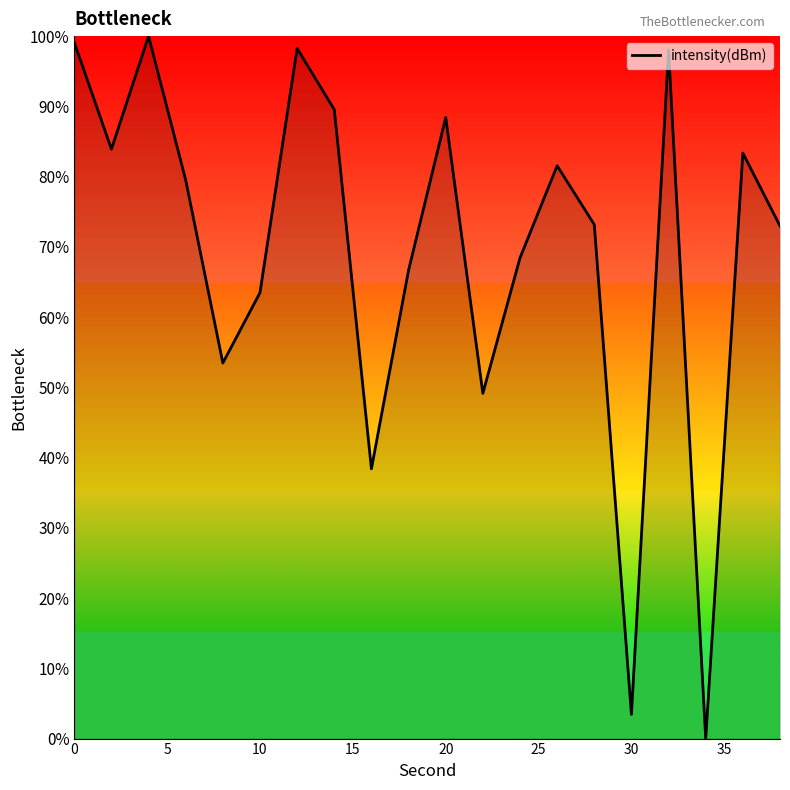

What is the greatest value displayed?

100.0